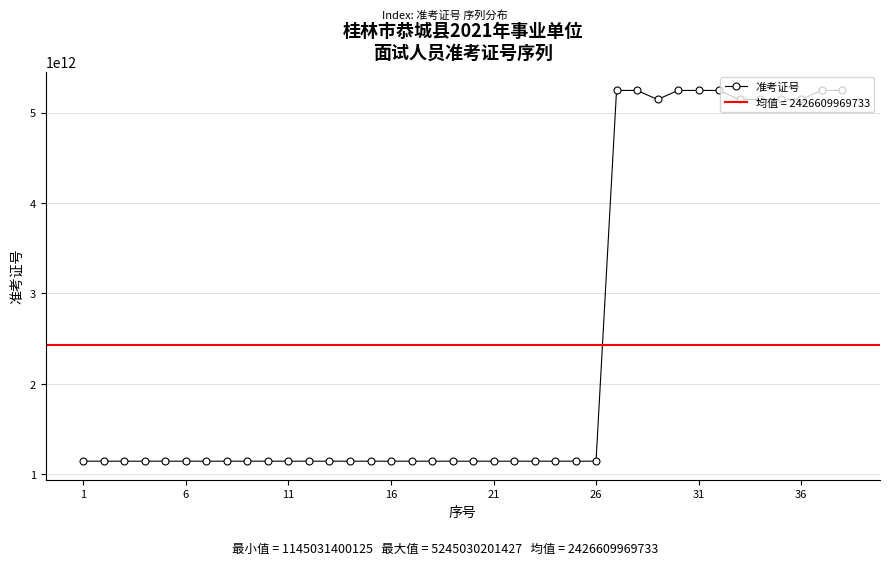

What is the difference between the second highest and second lowest values?

4099998801295